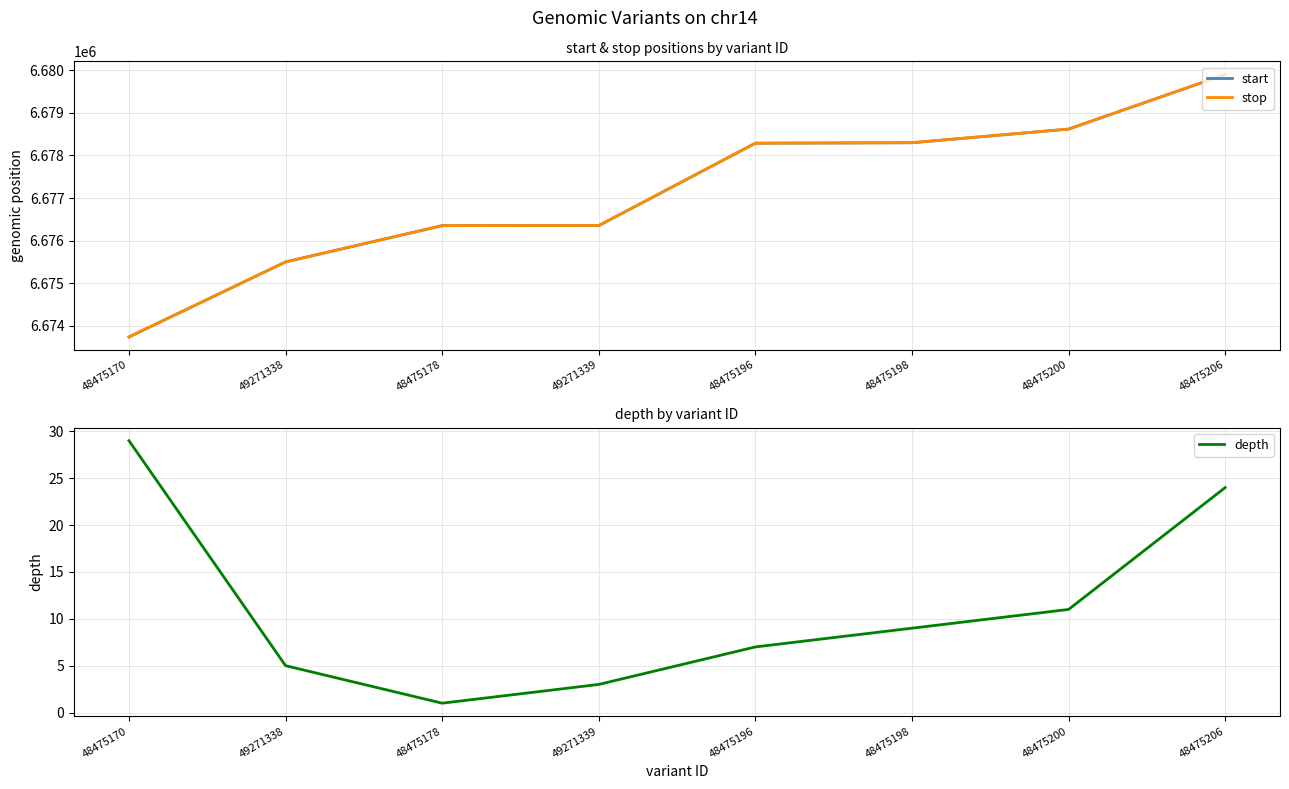

What is the label of the 5th point from the right?

49271339